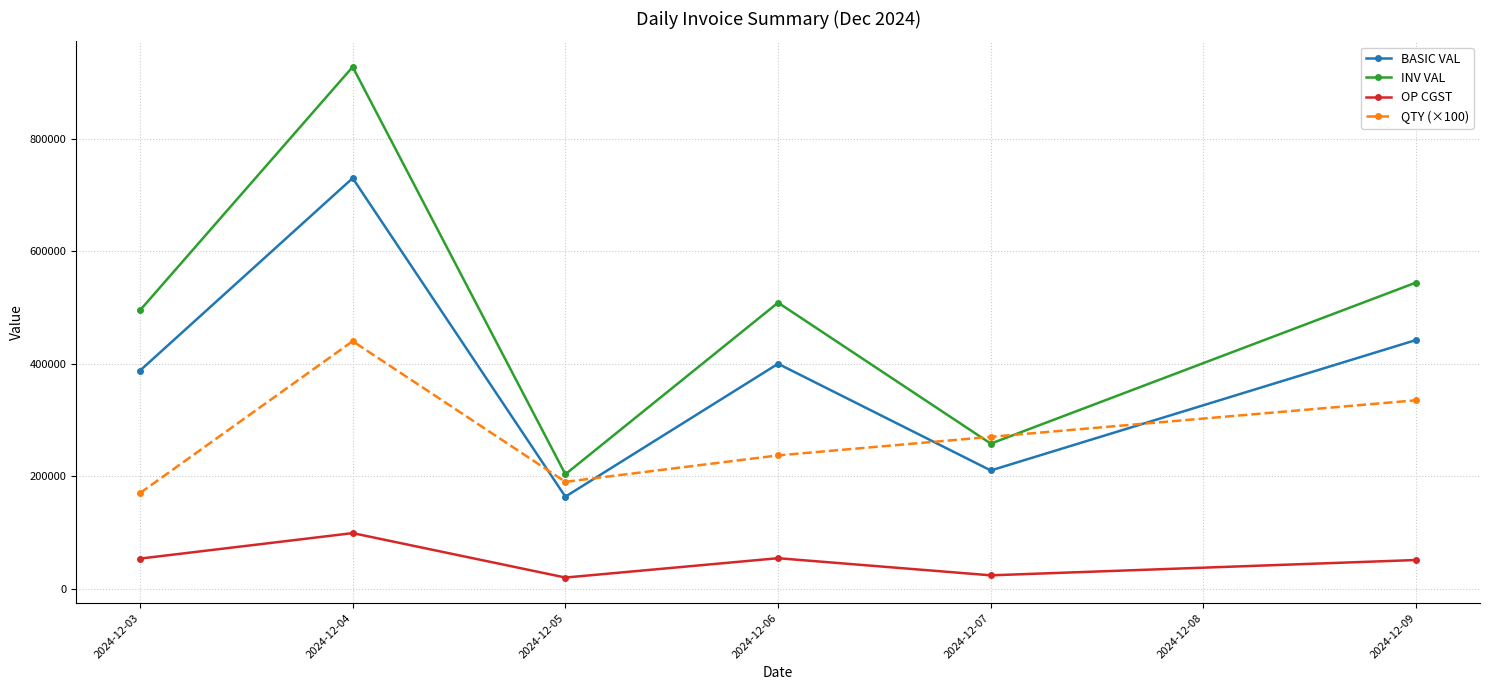

How many distinct data groups are displayed?

4